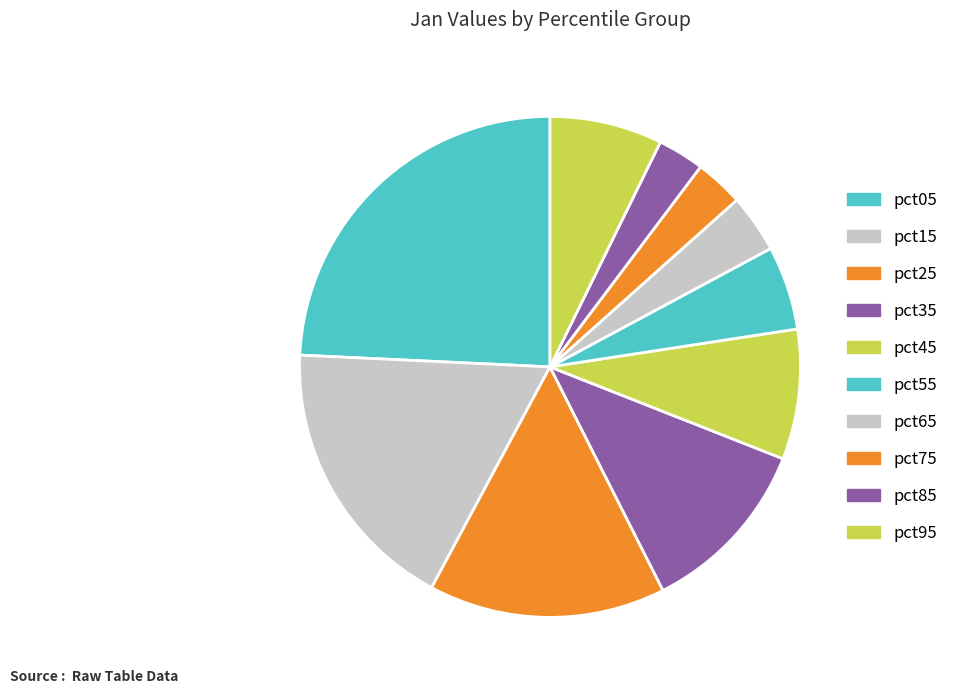

What percentage is the pct65 slice, to the nearest percent?

4%